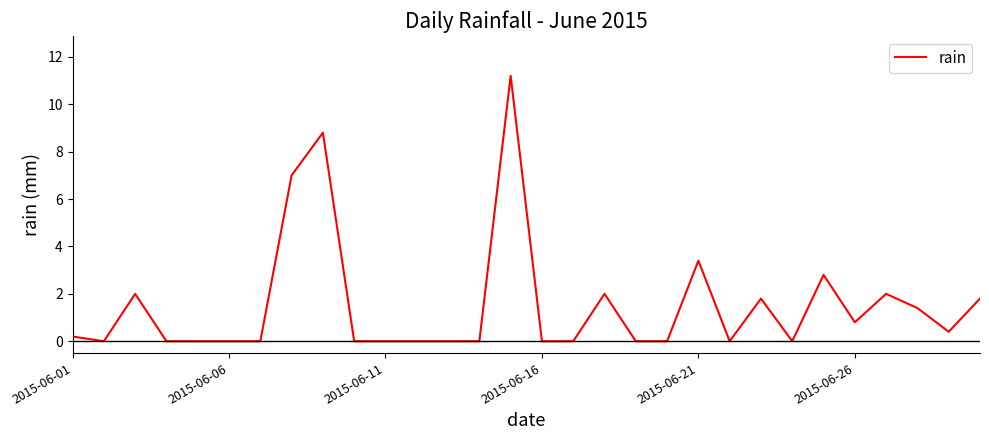

What is the difference between the maximum and minimum values?

11.2